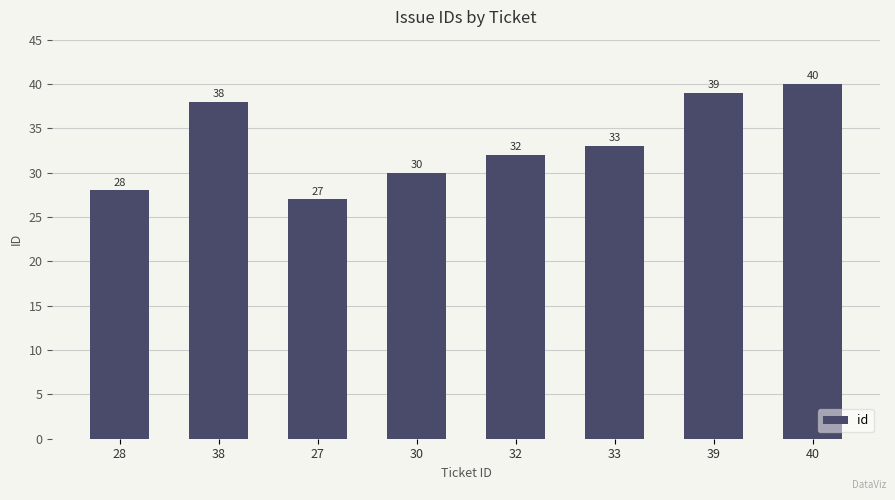

What is the sum of all values?

267